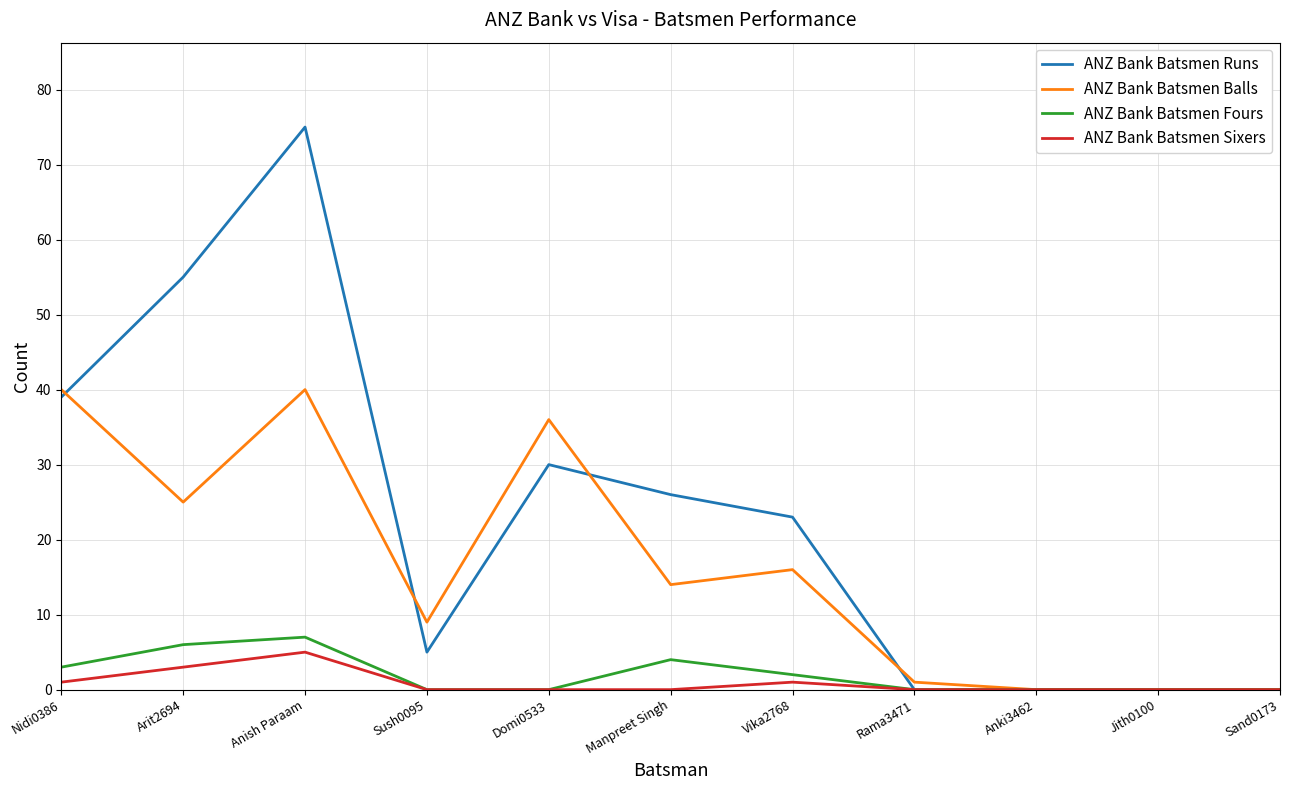

True or false: ANZ Bank Batsmen Runs has a value of 23 at Vika2768.

True